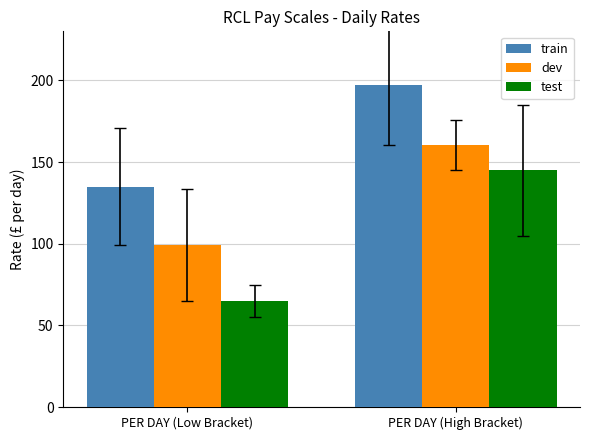

Which category has the highest value in the test series?

PER DAY (High Bracket)